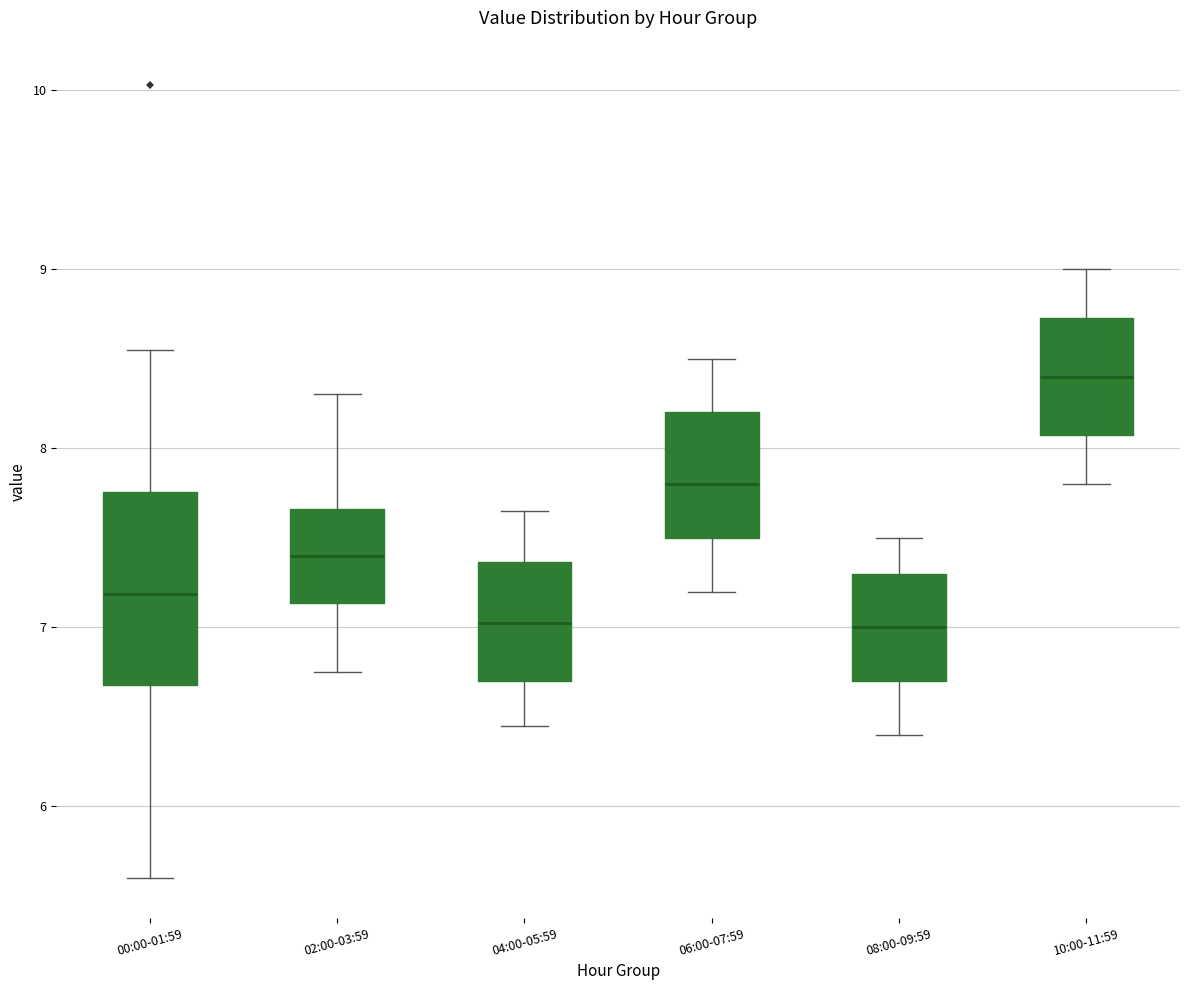

Reading left to right, transcribe this box plot: for each box, give where its median line is, the range the box spans, and where its two whiskers end, as read against the y-axis. The values are not printed on the chart, so give them approximately, as read against the axis.

00:00-01:59: median 7.2, box 6.7 to 7.8, whiskers 5.6 to 8.6
02:00-03:59: median 7.4, box 7.1 to 7.7, whiskers 6.8 to 8.3
04:00-05:59: median 7.0, box 6.7 to 7.4, whiskers 6.5 to 7.7
06:00-07:59: median 7.8, box 7.5 to 8.2, whiskers 7.2 to 8.5
08:00-09:59: median 7.0, box 6.7 to 7.3, whiskers 6.4 to 7.5
10:00-11:59: median 8.4, box 8.1 to 8.7, whiskers 7.8 to 9.0